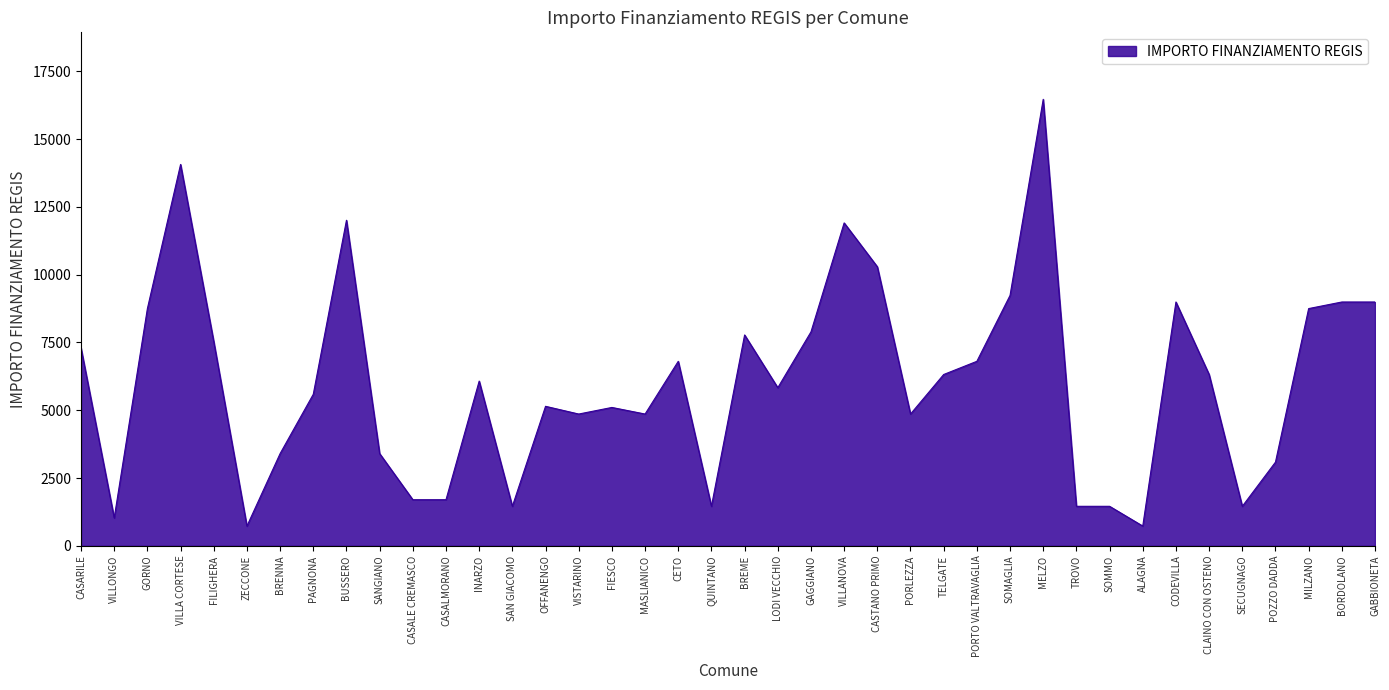

How many categories are shown in the chart?

40